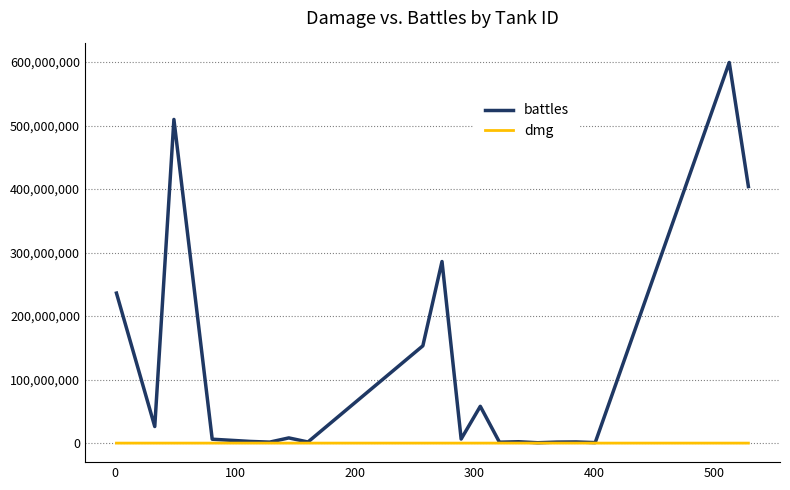

What is the maximum value shown in the chart?

599378523.0